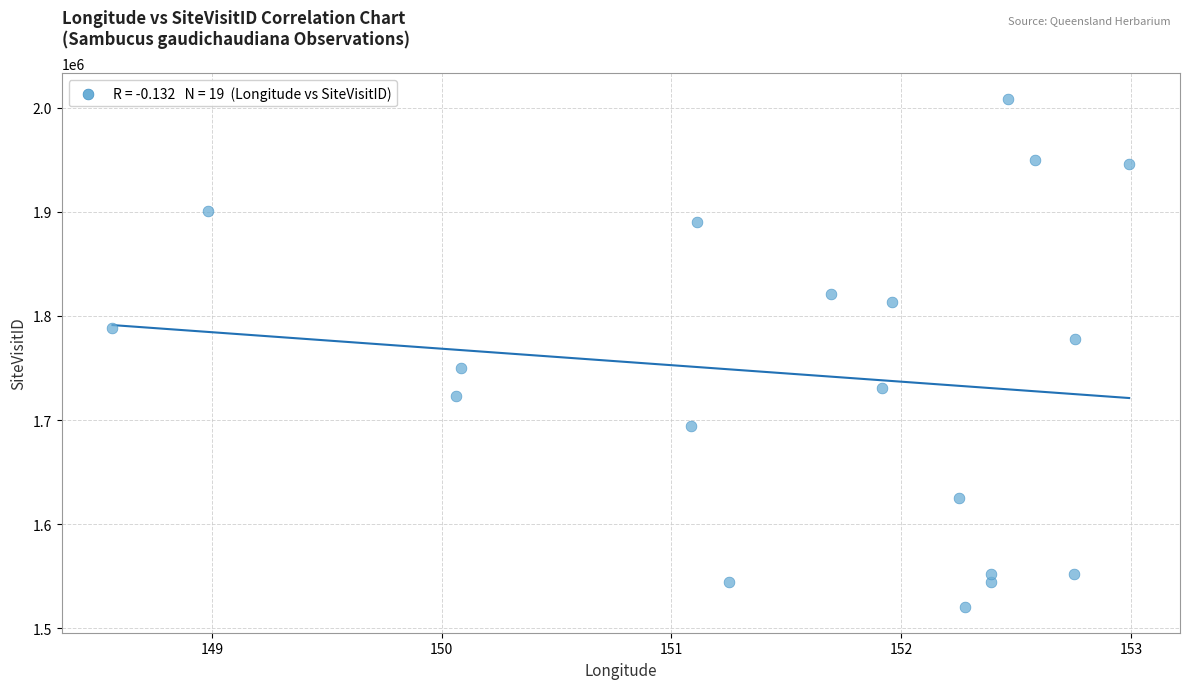

What is the range of Y values (max minus min)?

488308